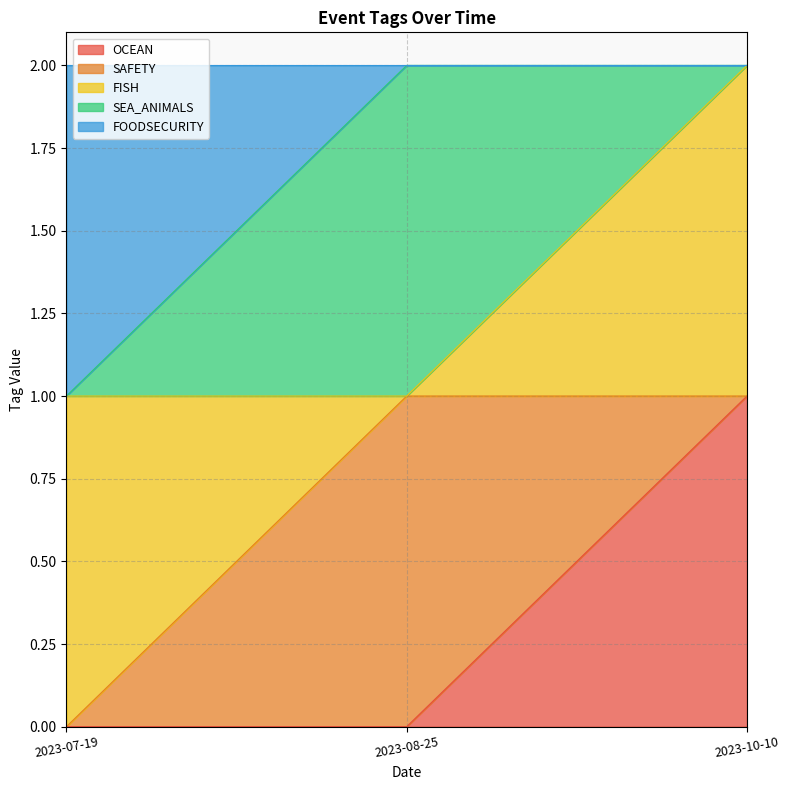

Which series changed the most between 2023-07-19 and 2023-08-25?

SAFETY